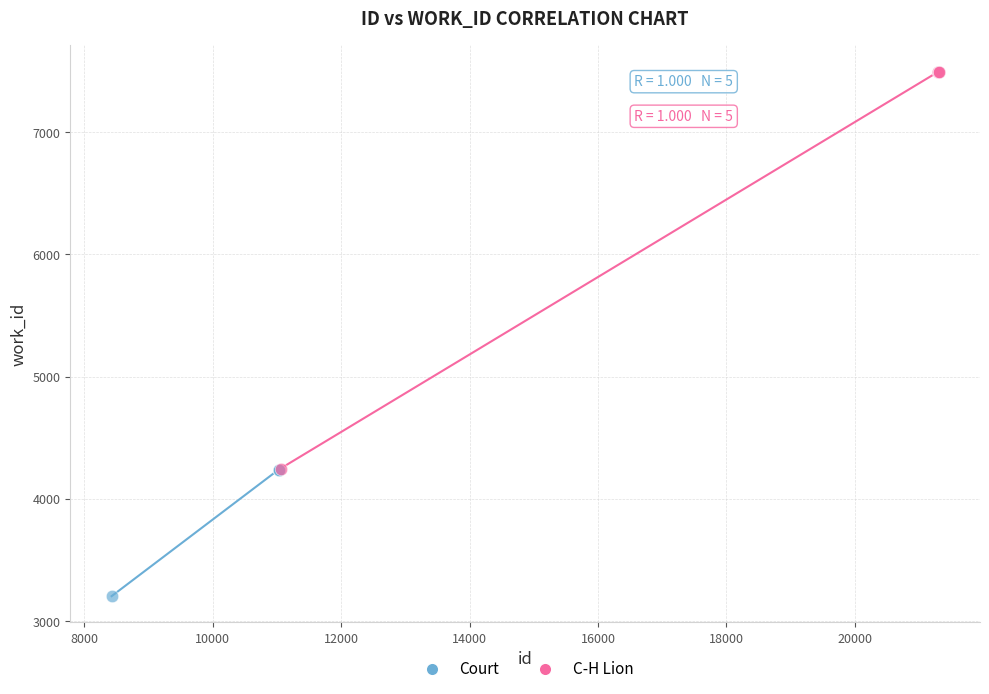

Which series has the widest spread of Y values?

C-H Lion